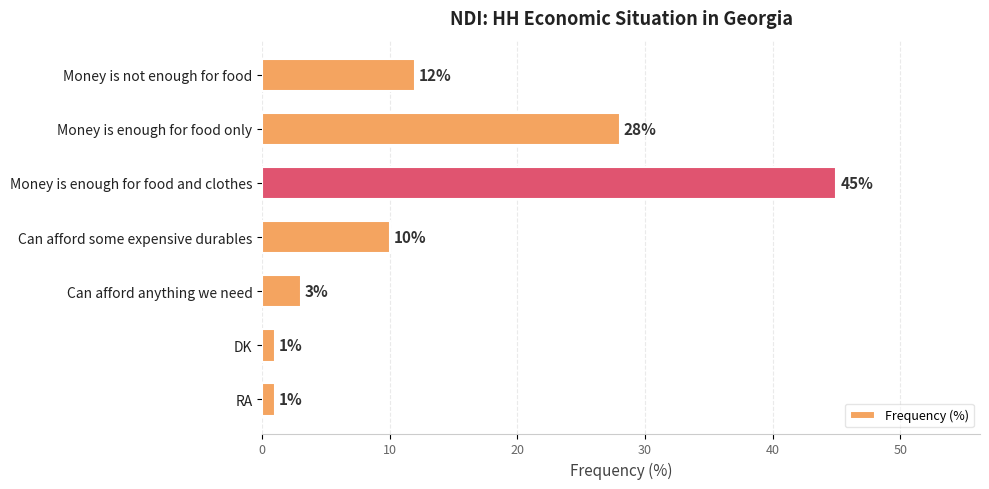

What is the ratio of the value at Money is not enough for food to the value at Can afford anything we need?

4.0